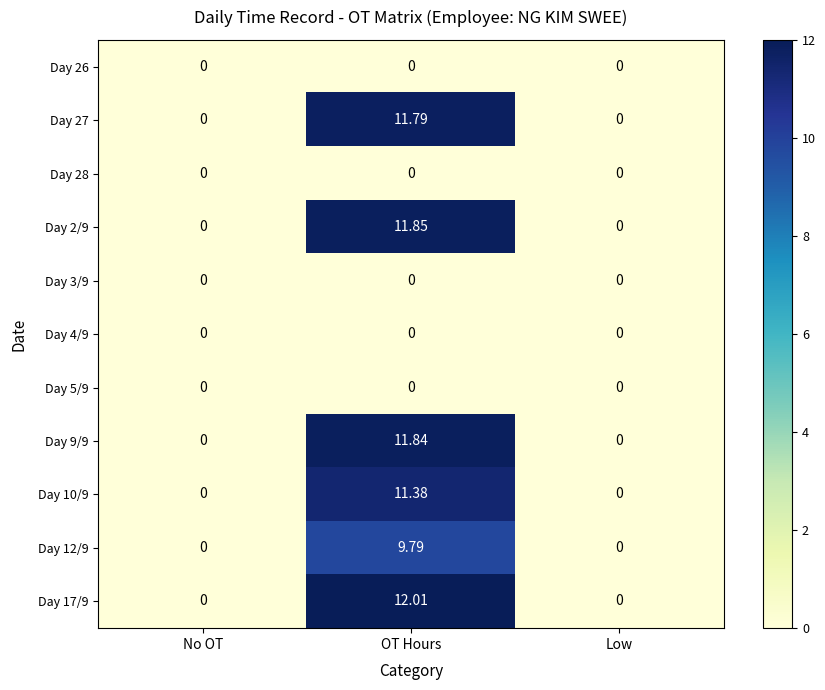

Which series has the largest total across all categories?

Day 17/9